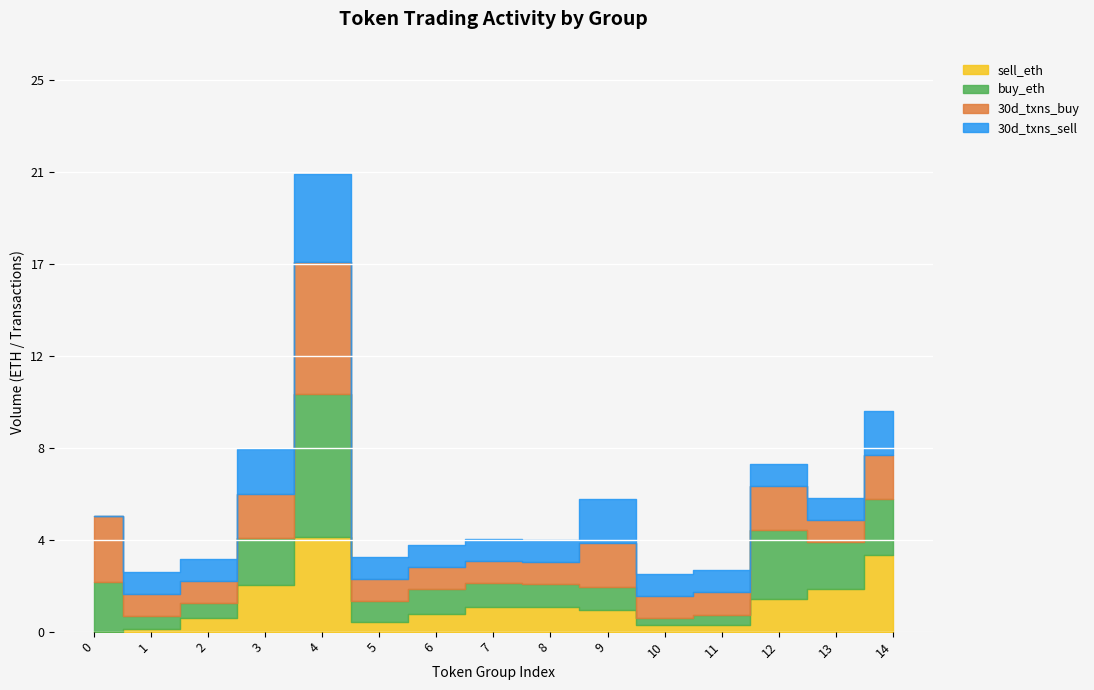

What is the value of the 30d_txns_sell point at the 3rd from the left?

1.0